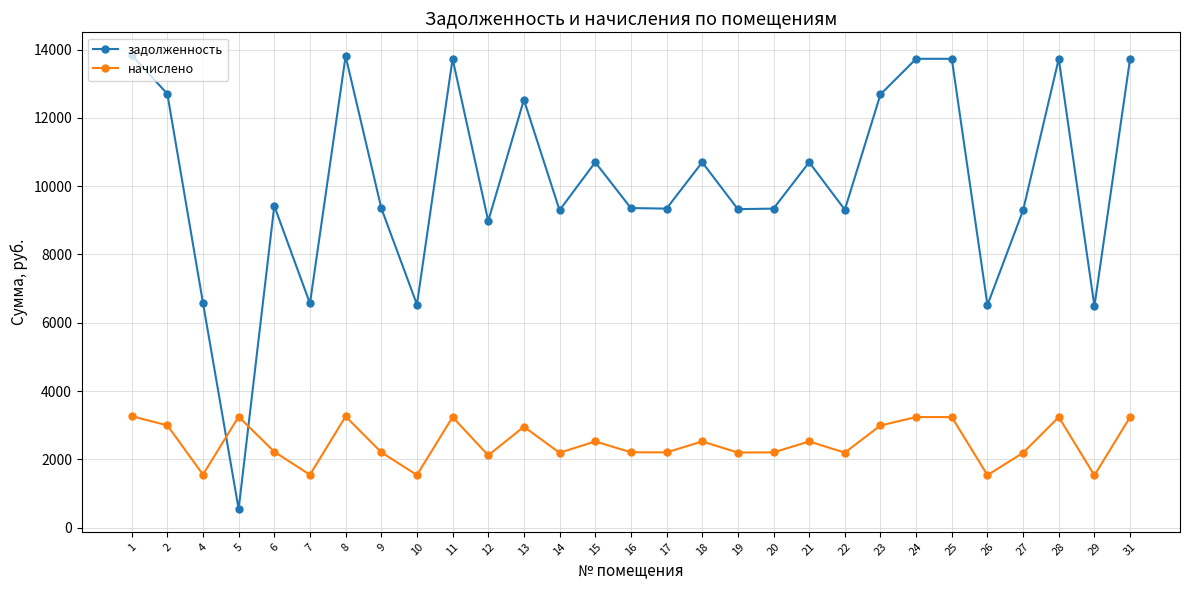

The задолженность series shows 9341.8 at 17. True or false?

True